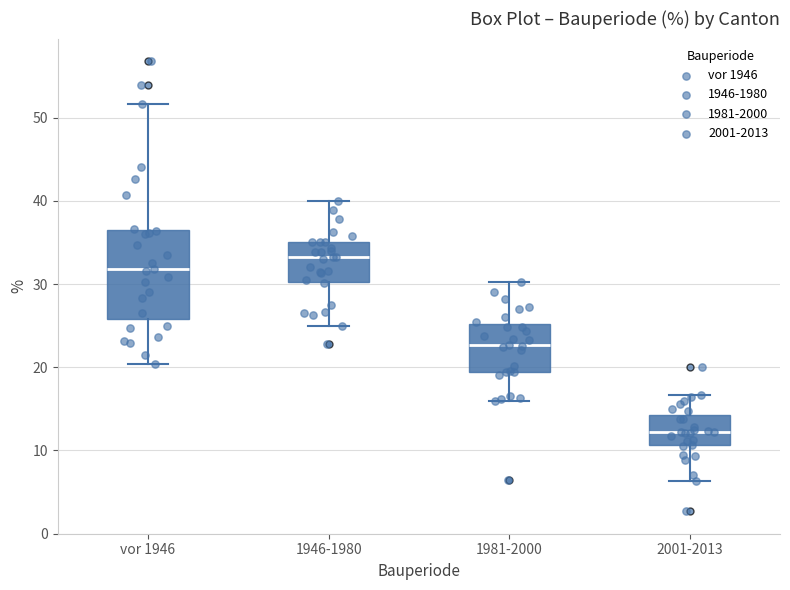

Reading left to right, transcribe this box plot: for each box, give where its median line is, the range the box spans, and where its two whiskers end, as read against the y-axis. The values are not printed on the chart, so give them approximately, as read against the axis.

vor 1946: median 32, box 26 to 37, whiskers 20 to 52
1946-1980: median 33, box 30 to 35, whiskers 25 to 40
1981-2000: median 23, box 19 to 25, whiskers 16 to 30
2001-2013: median 12, box 11 to 14, whiskers 6 to 17